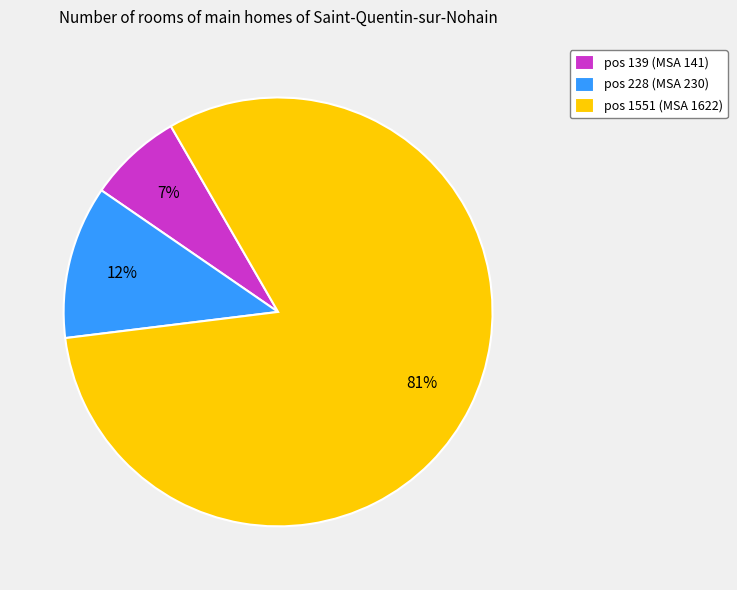

Between pos 228 (MSA 230) and pos 139 (MSA 141), which is larger?

pos 228 (MSA 230)